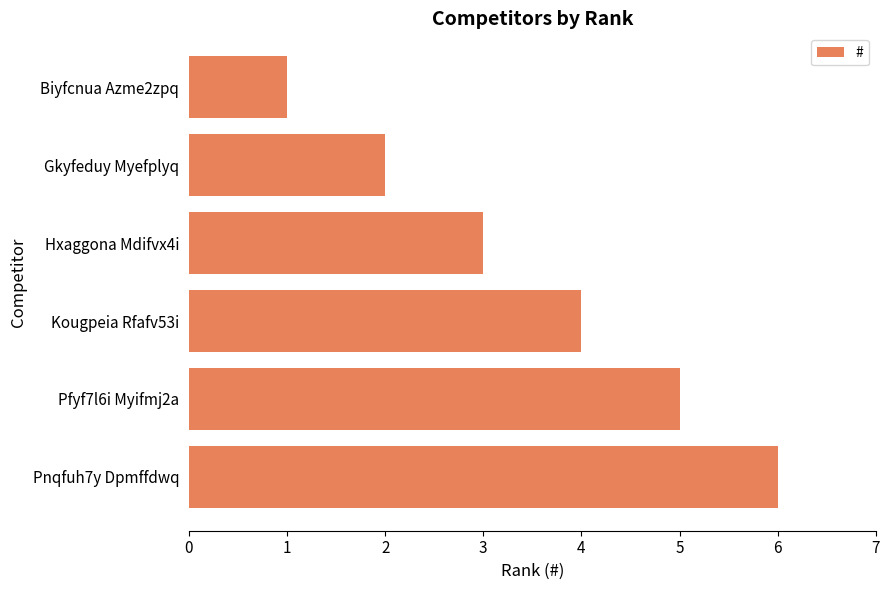

What is the average value?

4